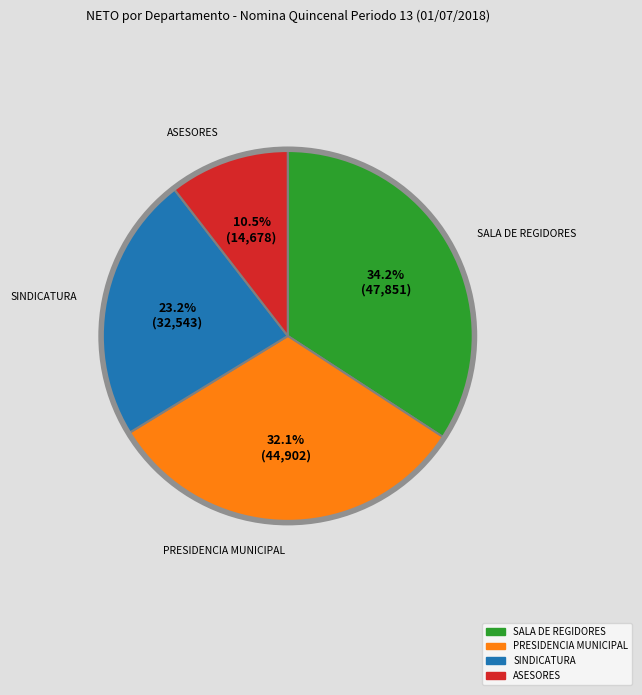

The SALA DE REGIDORES slice represents 34% of the pie. True or false?

True